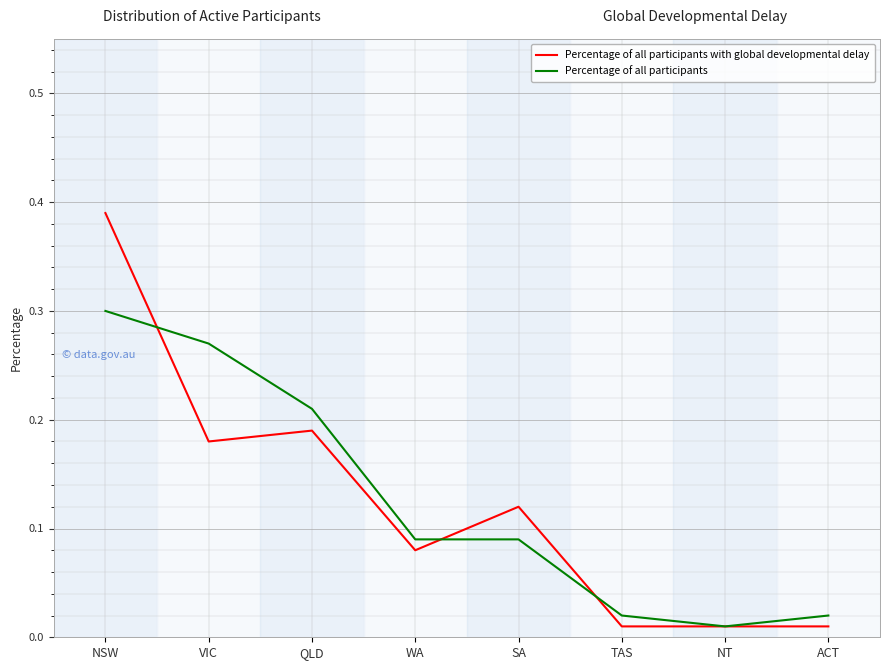

At which category does the chart reach its peak across all series?

NSW